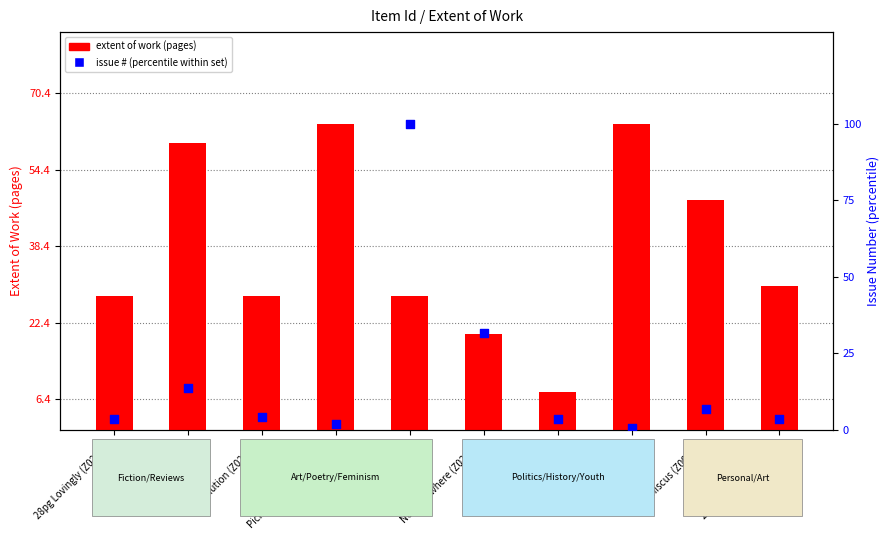

Which series has the widest spread of Y values?

issue # percentile